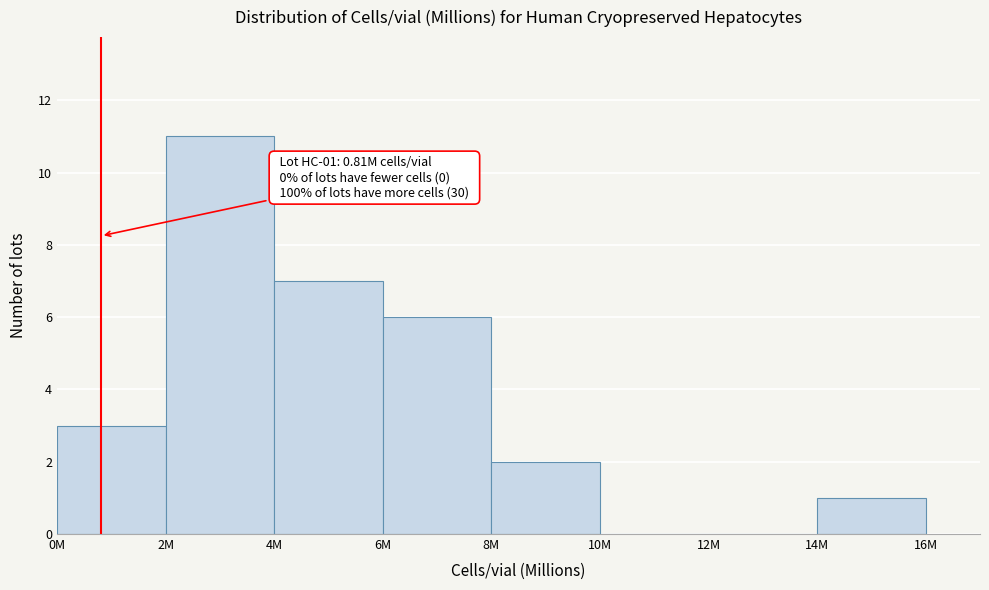

Reading left to right, list all the values displayed in this chart.

0M=3	2M=11	4M=7	6M=6	8M=2	10M=0	12M=0	14M=1